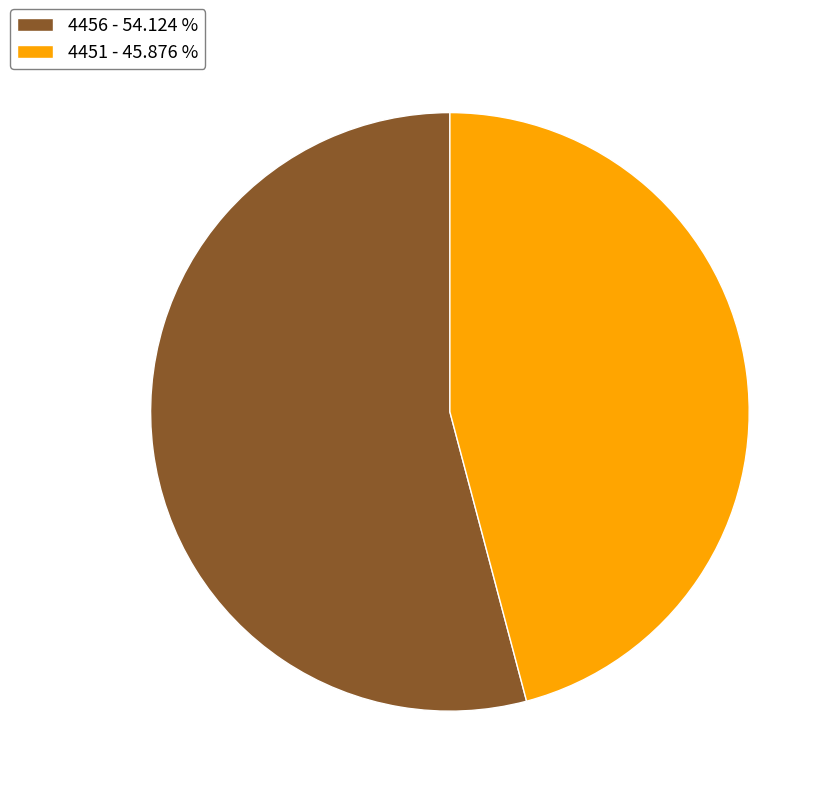

Is 4456 the majority of the pie?

Yes